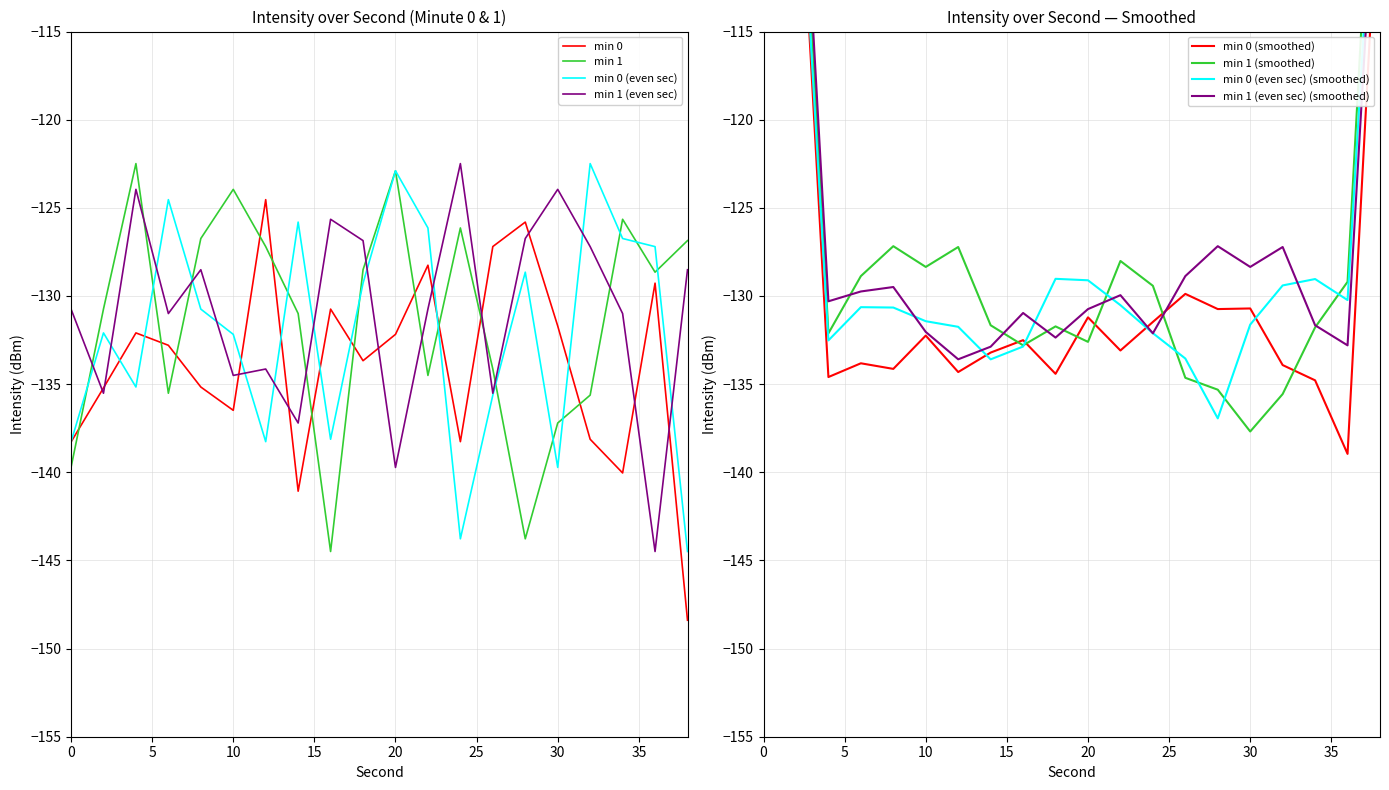

What is the spread (max minus min) of values at 26?

8.4